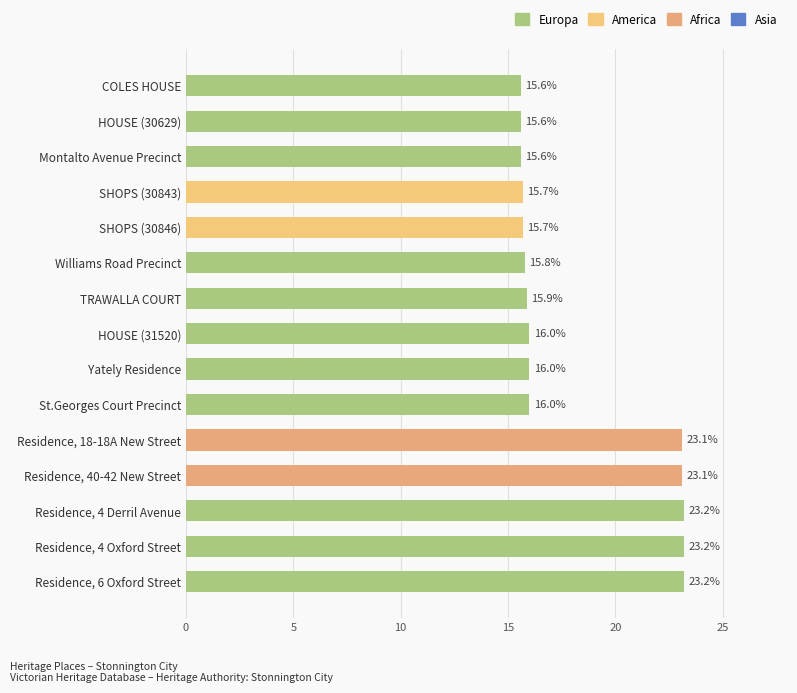

Reading top to bottom, what are all the values shown in this chart?

15.6	15.6	15.6	15.7	15.7	15.8	15.9	16.0	16.0	16.0	23.1	23.1	23.2	23.2	23.2